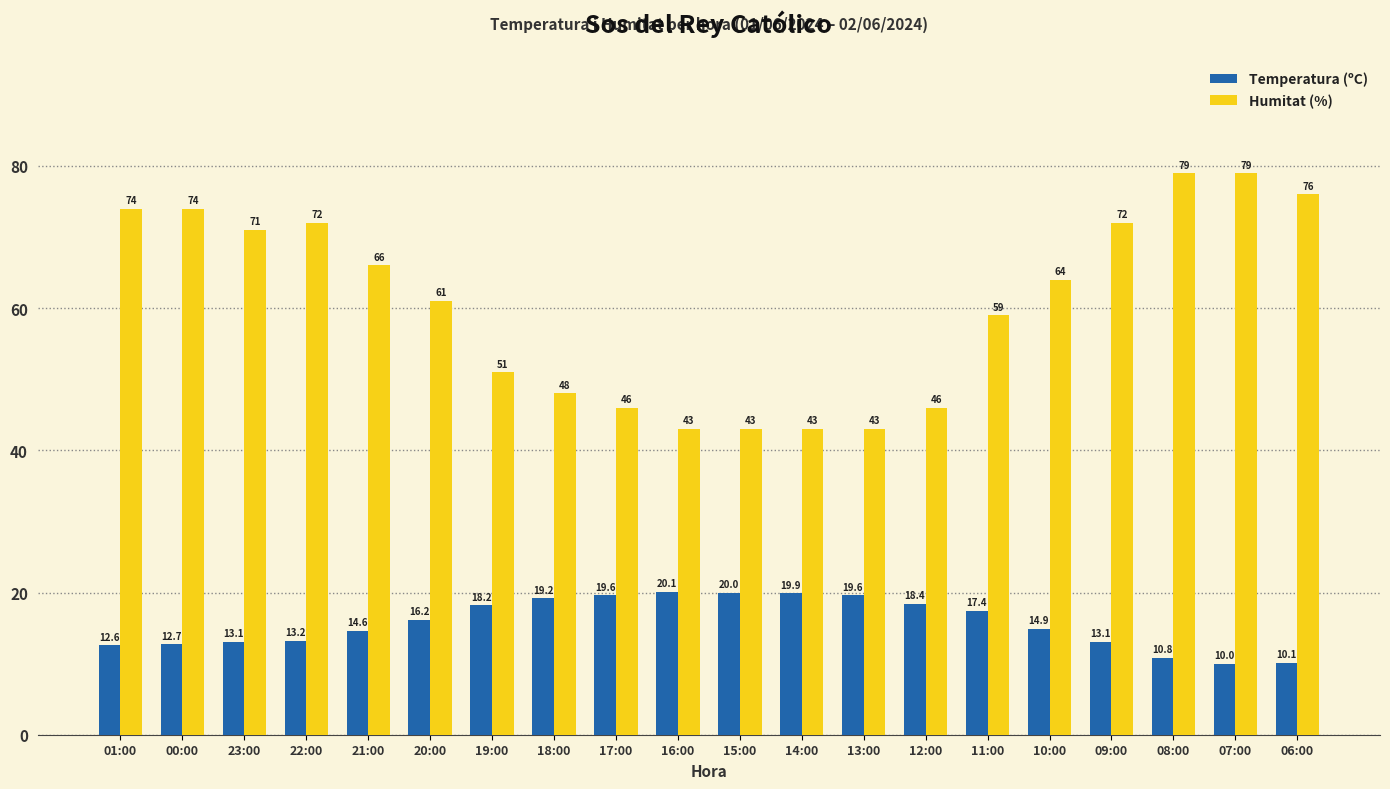

Where does the Humitat (%) series first go above 64?

01:00